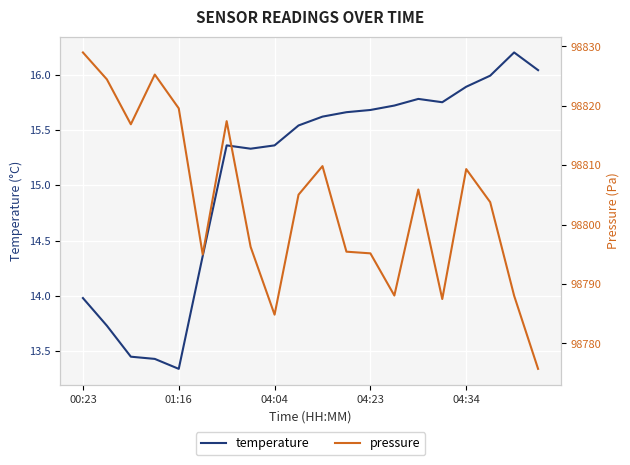

Rank the series by their maximum value, from lowest to highest.

temperature, pressure